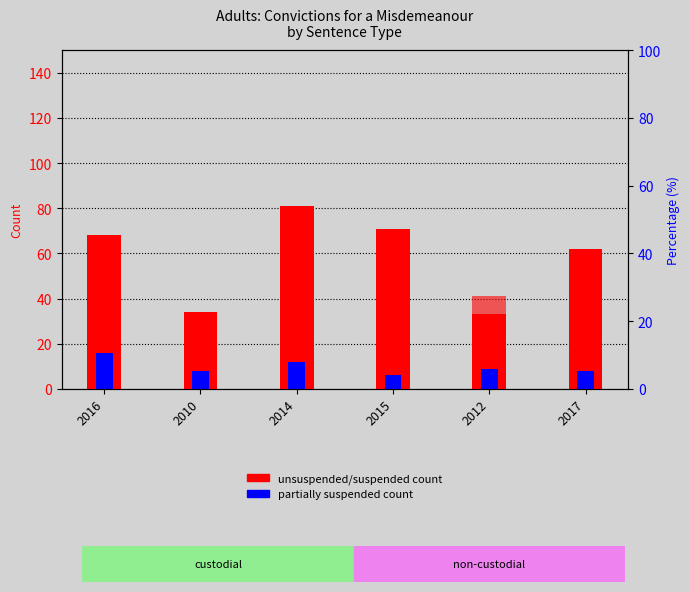

Reading right to left, what are all the values shown in this chart?

Unsuspended custodial sentence: 62	33	71	81	34	68
Suspended custodial sentence: 18	41	28	29	0	16
Partially suspended custodial sentence: 8	9	6	12	8	16